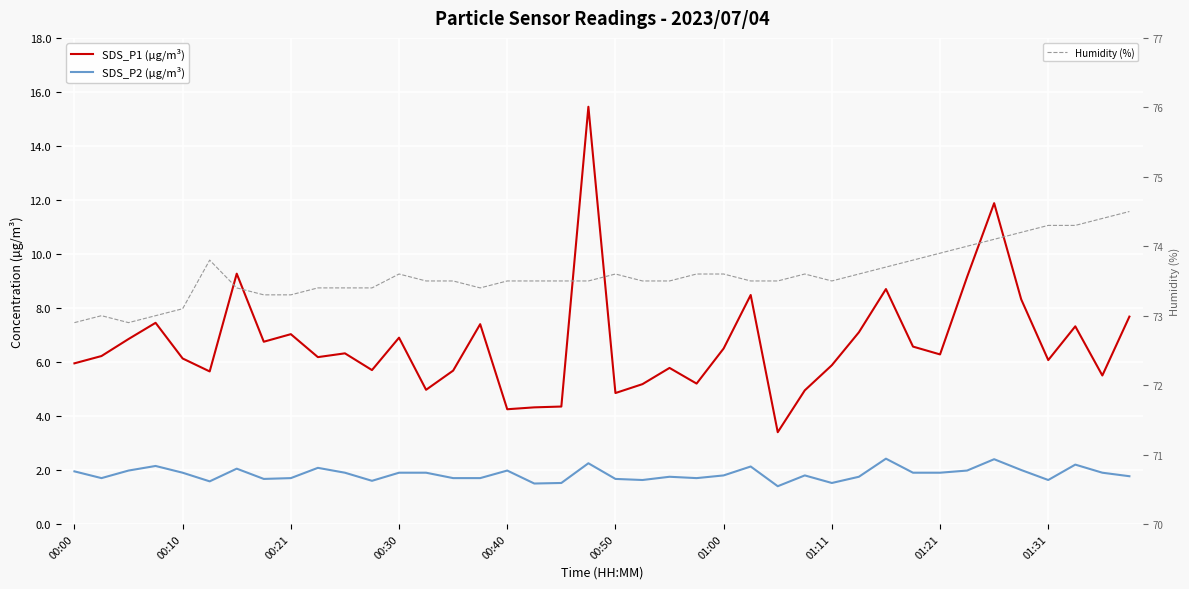

True or false: SDS_P1 (µg/m³) has more than 2 interior local peaks.

True